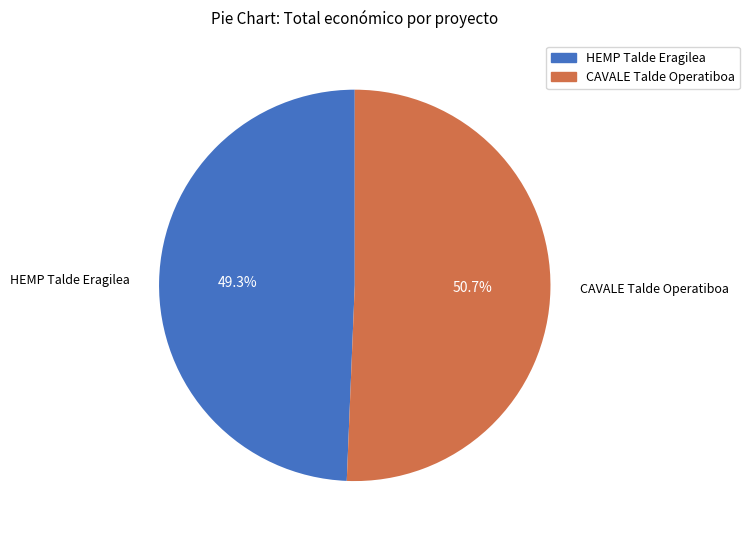

Approximately how many times larger is the value at HEMP Talde Eragilea compared to CAVALE Talde Operatiboa?

1.0